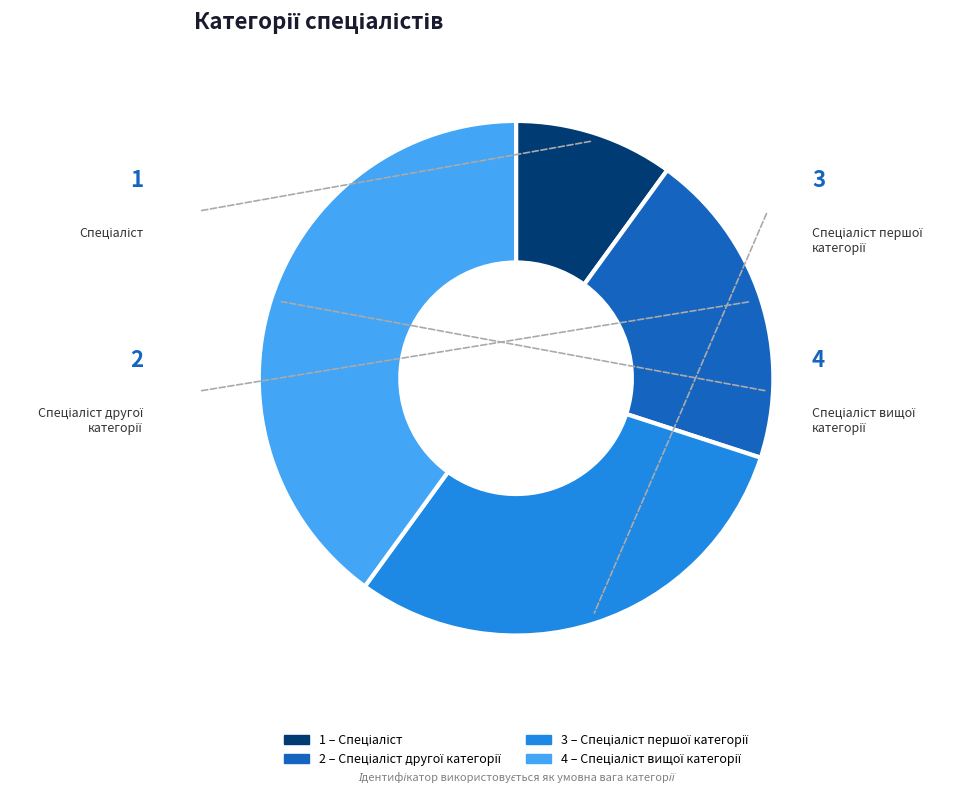

Does any single category account for the majority?

No